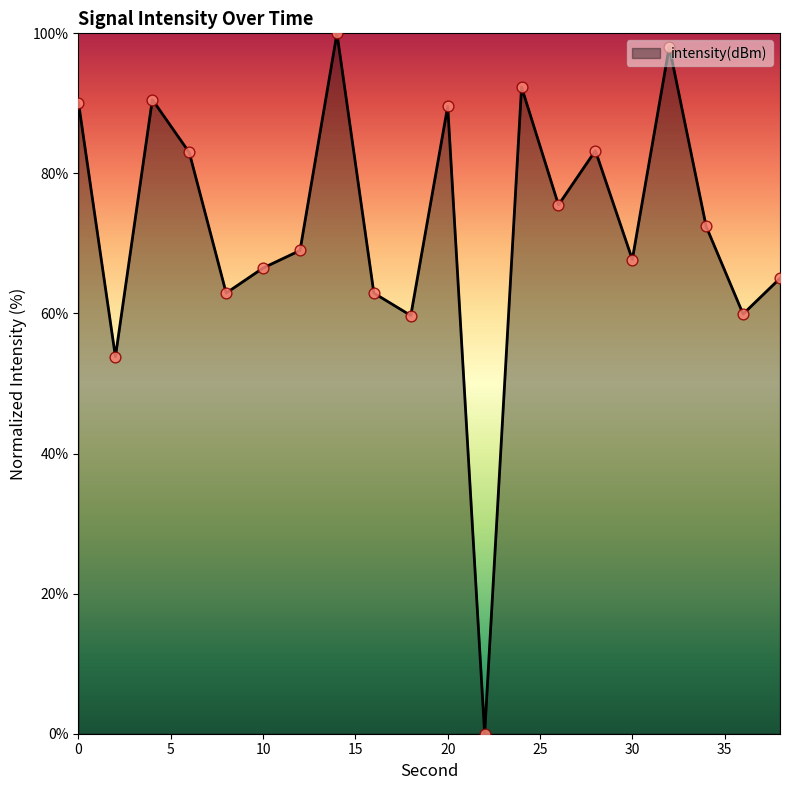

What is the difference between the maximum and minimum values?

100.0